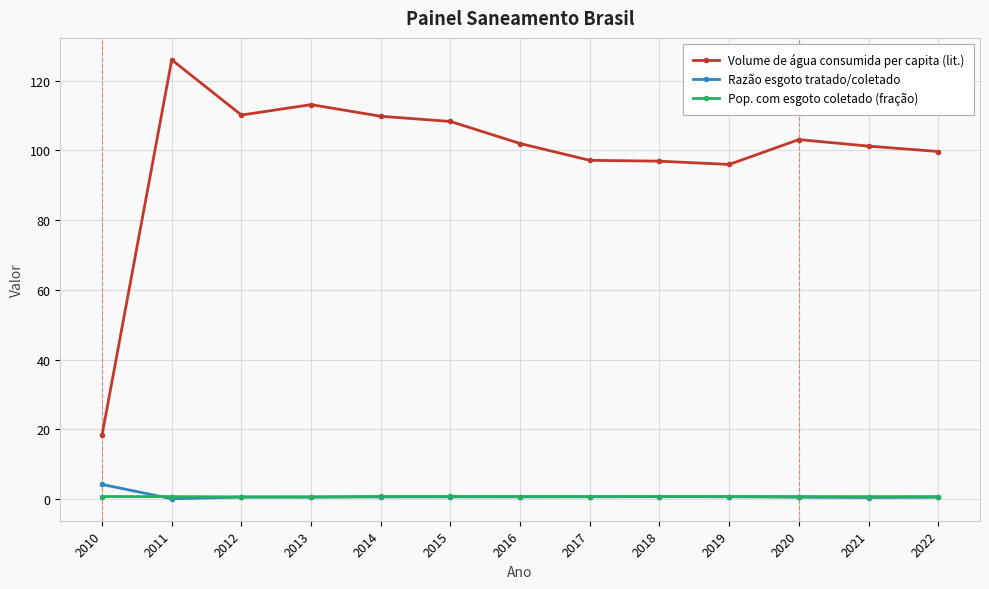

Which series has the largest range (max minus min)?

Volume de água consumida per capita (lit.)